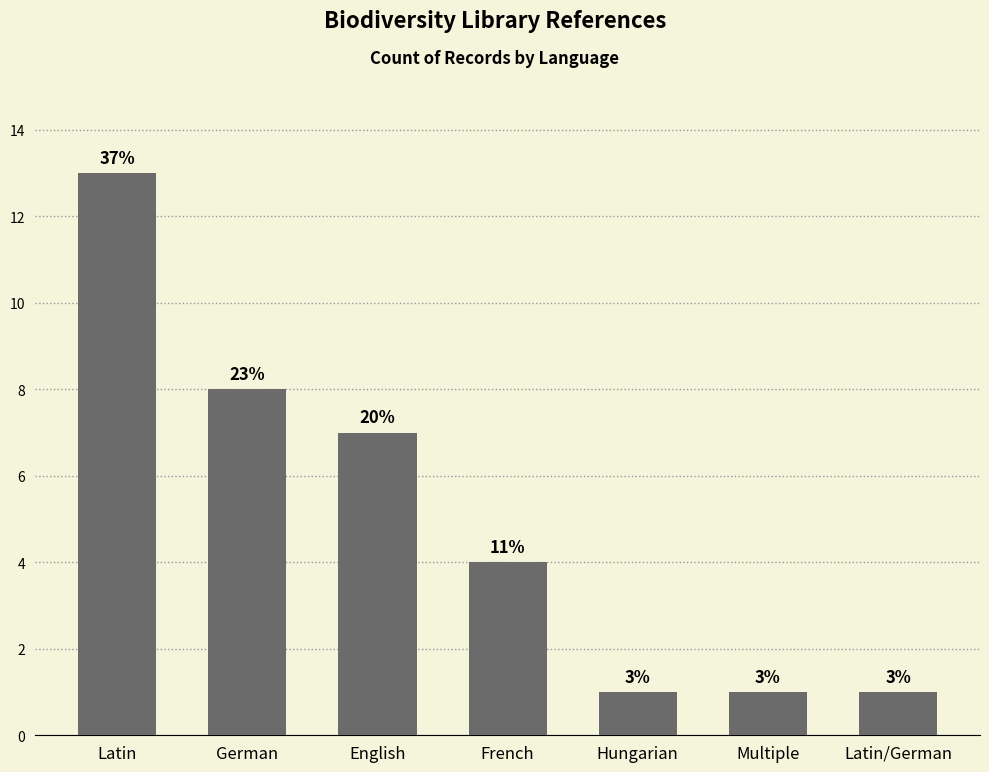

Are the bars horizontal?

No